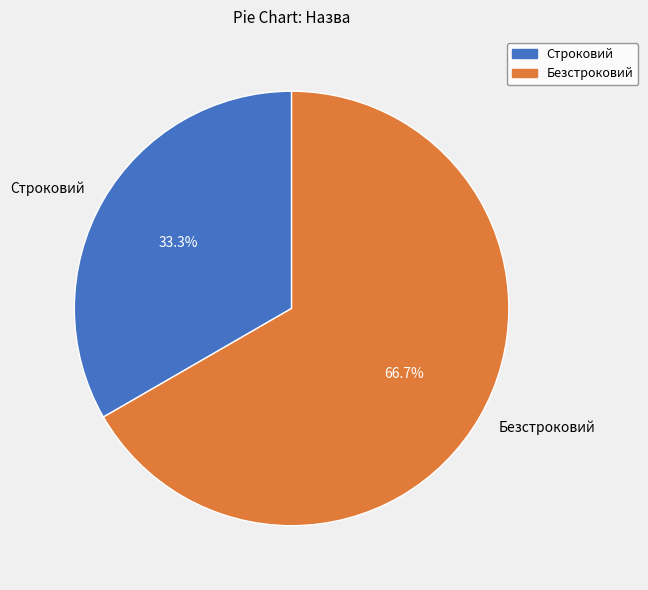

The Безстроковий slice represents 67% of the pie. True or false?

True